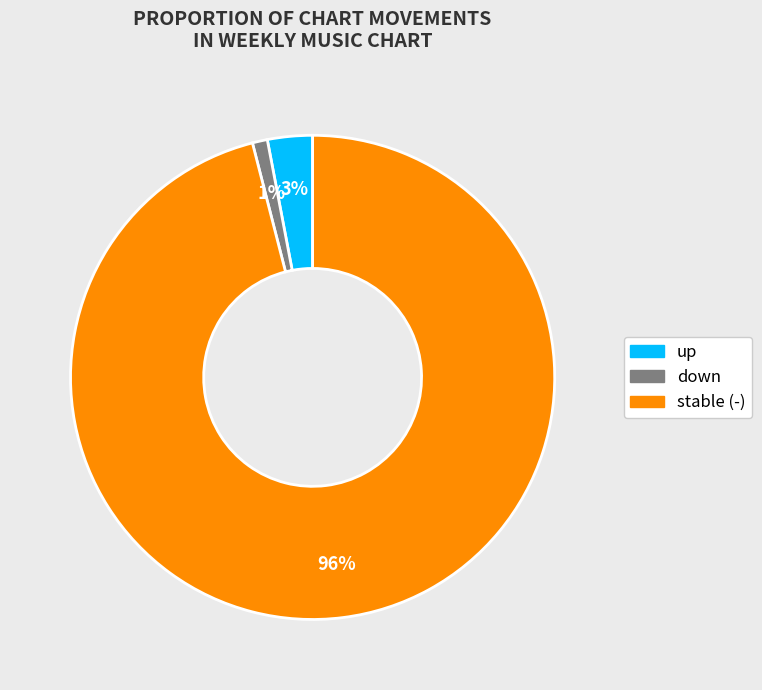

Is it true that down is 11% of the pie?

False